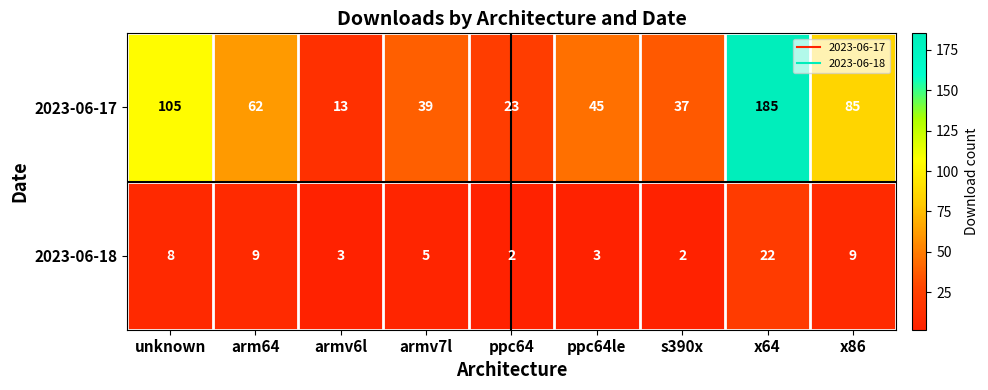

The value of 2023-06-17 at x64 is 276. True or false?

False